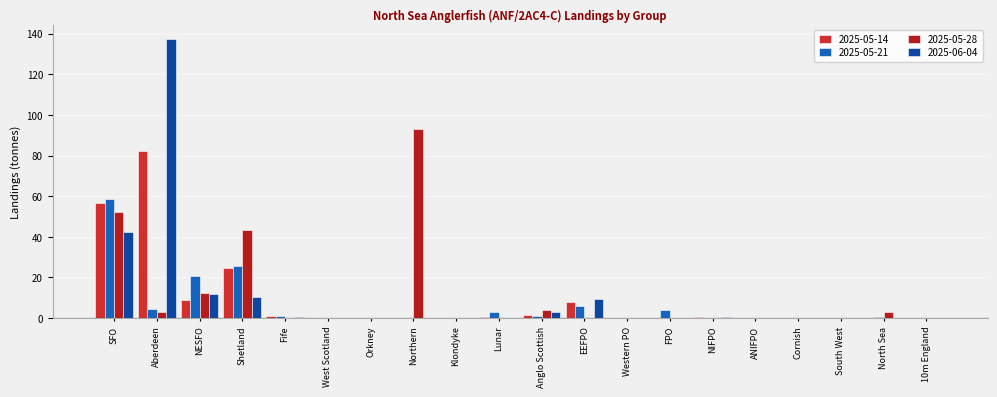

What is the highest value of the 2025-06-04 series?

137.4